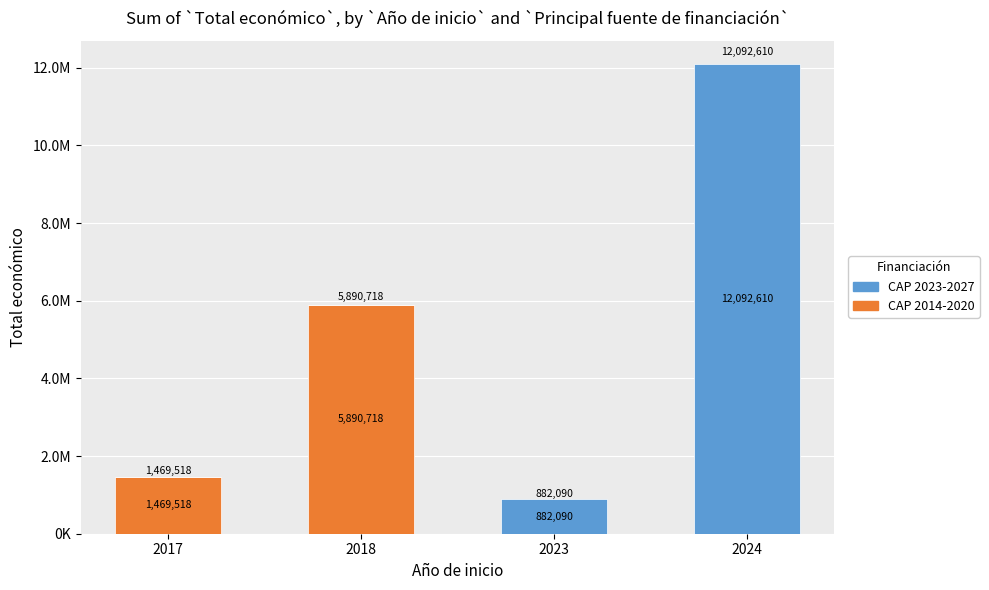

Are the bars grouped side by side (vs. stacked)?

No